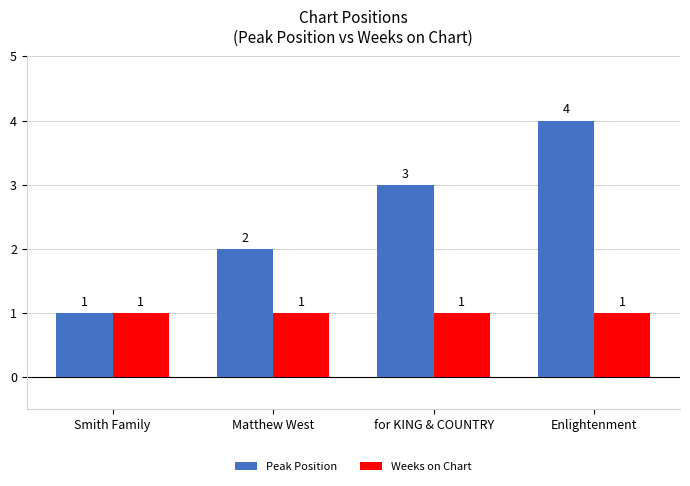

The Weeks on Chart series shows 2 at Smith Family. True or false?

False